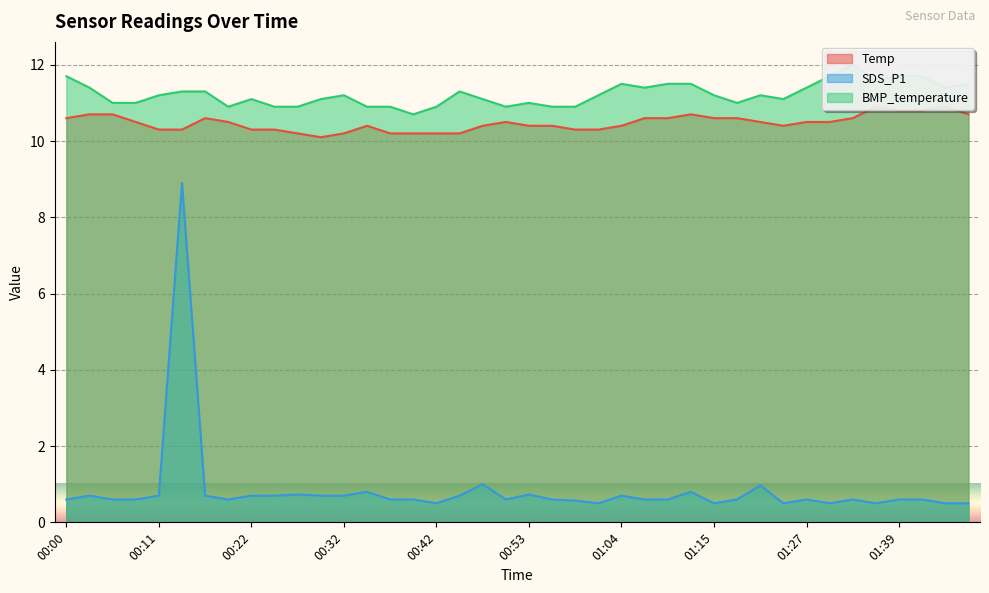

Reading left to right, list all the values displayed in this chart.

Temp: 00:00=10.6	00:03=10.7	00:06=10.7	00:08=10.5	00:11=10.3	00:14=10.3	00:16=10.6	00:19=10.5	00:22=10.3	00:24=10.3	00:27=10.2	00:29=10.1	00:32=10.2	00:34=10.4	00:37=10.2	00:40=10.2	00:42=10.2	00:45=10.2	00:47=10.4	00:50=10.5	00:53=10.4	00:56=10.4	00:59=10.3	01:01=10.3	01:04=10.4	01:06=10.6	01:09=10.6	01:11=10.7	01:15=10.6	01:17=10.6	01:21=10.5	01:24=10.4	01:27=10.5	01:30=10.5	01:33=10.6	01:36=10.9	01:39=10.8	01:42=10.8	01:45=10.9	01:47=10.7
SDS_P1: 00:00=0.6	00:03=0.7	00:06=0.6	00:08=0.6	00:11=0.7	00:14=8.9	00:16=0.7	00:19=0.6	00:22=0.7	00:24=0.7	00:27=0.7	00:29=0.7	00:32=0.7	00:34=0.8	00:37=0.6	00:40=0.6	00:42=0.5	00:45=0.7	00:47=1.0	00:50=0.6	00:53=0.7	00:56=0.6	00:59=0.6	01:01=0.5	01:04=0.7	01:06=0.6	01:09=0.6	01:11=0.8	01:15=0.5	01:17=0.6	01:21=1.0	01:24=0.5	01:27=0.6	01:30=0.5	01:33=0.6	01:36=0.5	01:39=0.6	01:42=0.6	01:45=0.5	01:47=0.5
BMP_temperature: 00:00=11.7	00:03=11.4	00:06=11.0	00:08=11.0	00:11=11.2	00:14=11.3	00:16=11.3	00:19=10.9	00:22=11.1	00:24=10.9	00:27=10.9	00:29=11.1	00:32=11.2	00:34=10.9	00:37=10.9	00:40=10.7	00:42=10.9	00:45=11.3	00:47=11.1	00:50=10.9	00:53=11.0	00:56=10.9	00:59=10.9	01:01=11.2	01:04=11.5	01:06=11.4	01:09=11.5	01:11=11.5	01:15=11.2	01:17=11.0	01:21=11.2	01:24=11.1	01:27=11.4	01:30=11.7	01:33=12.0	01:36=11.6	01:39=11.7	01:42=11.7	01:45=11.4	01:47=11.5